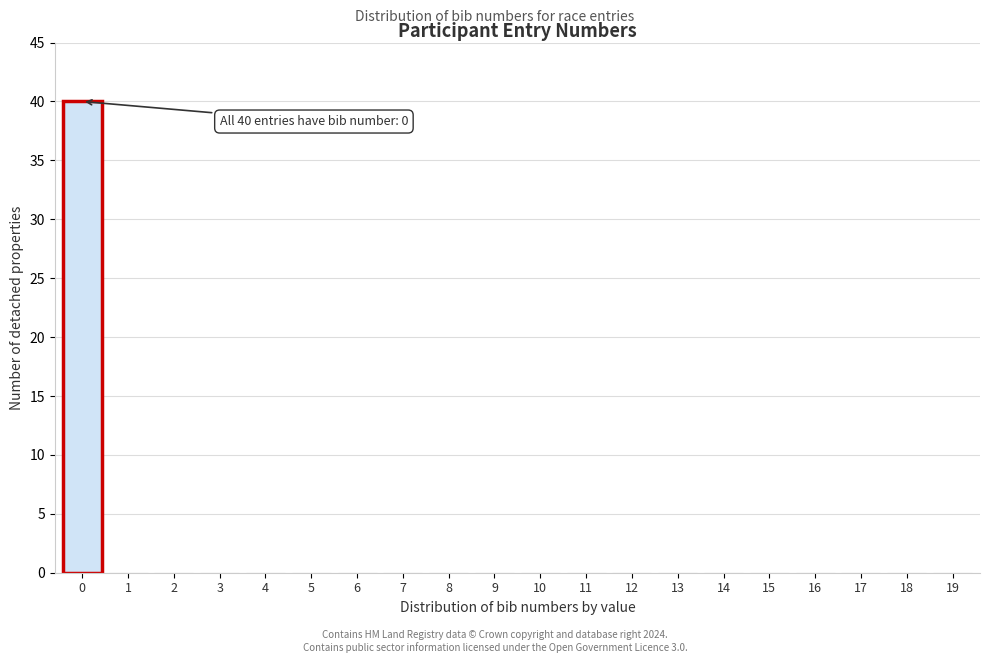

Which range on the x-axis has the tallest bar?

-0.5 to 0.5